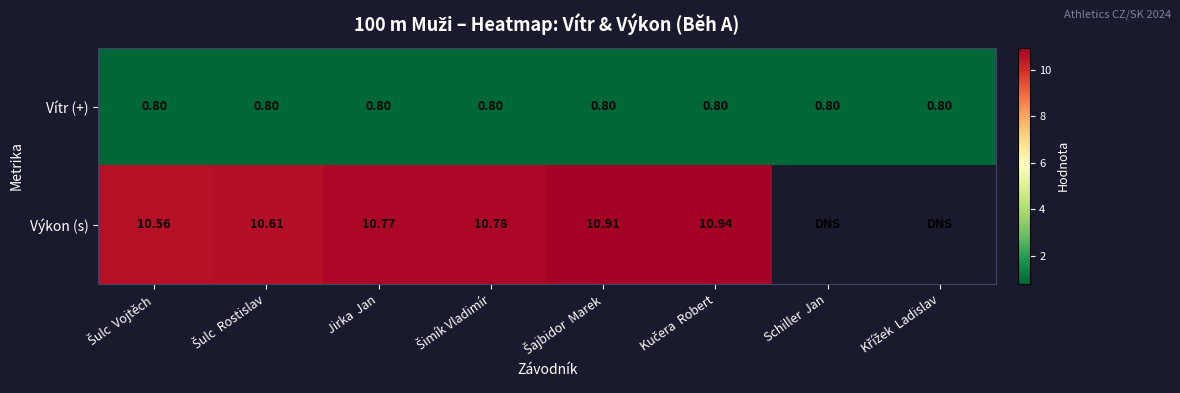

Which series changed the most between Šulc Rostislav and Kučera Robert?

Výkon (s)